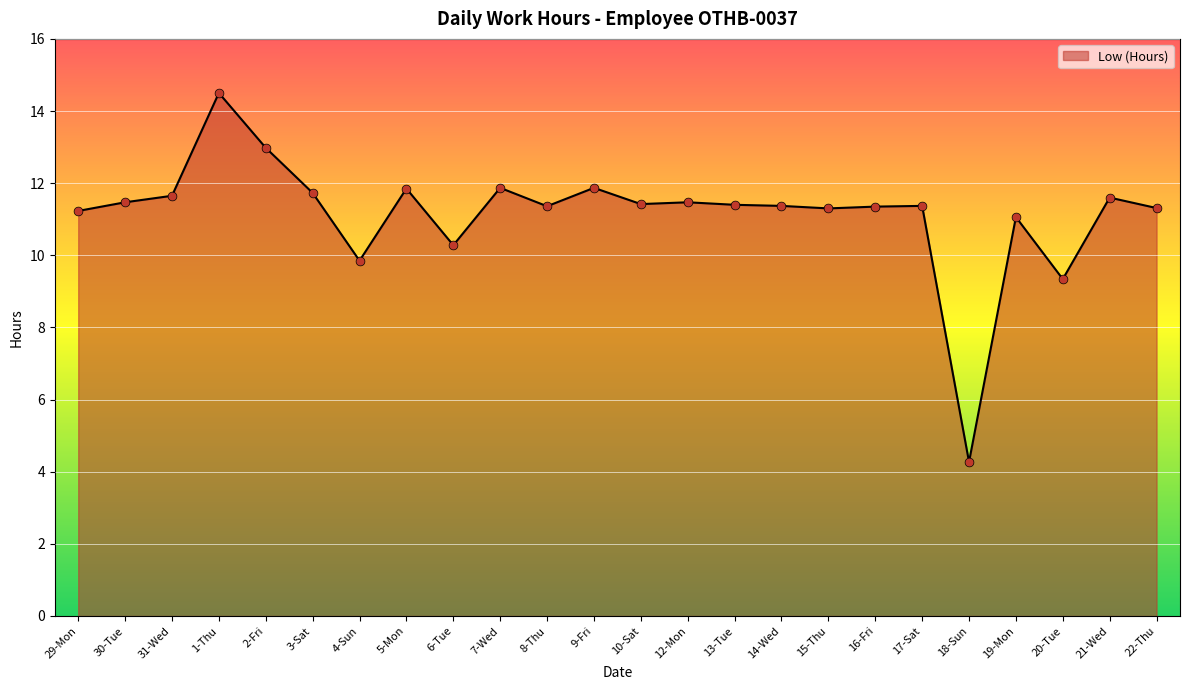

Approximately how many times larger is the value at 17-Sat compared to 9-Fri?

1.0